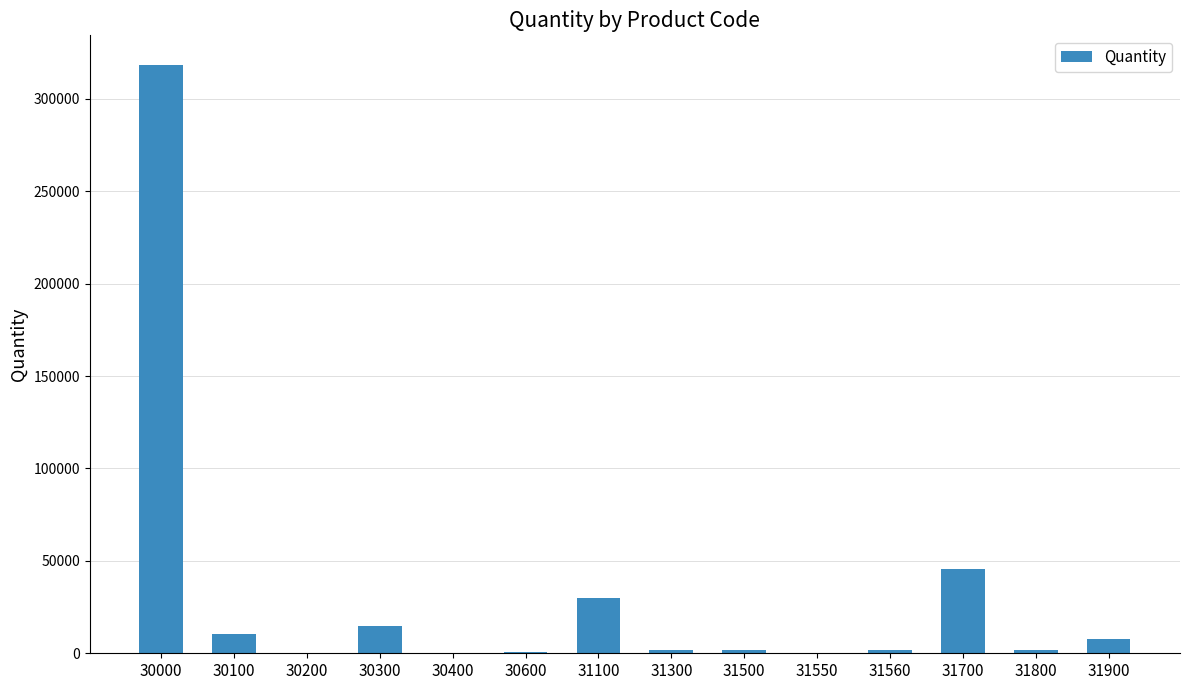

True or false: the data shows 1763 at 31560.

True